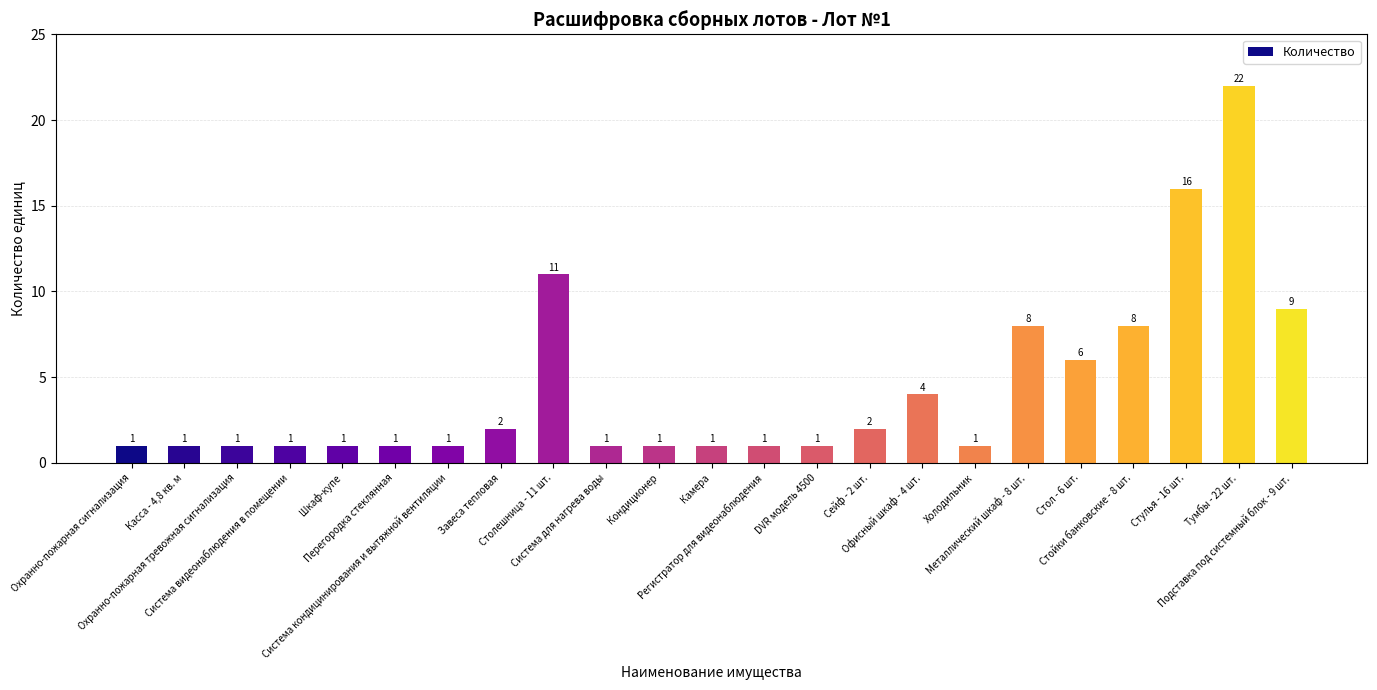

What is the difference between the maximum and minimum values?

21